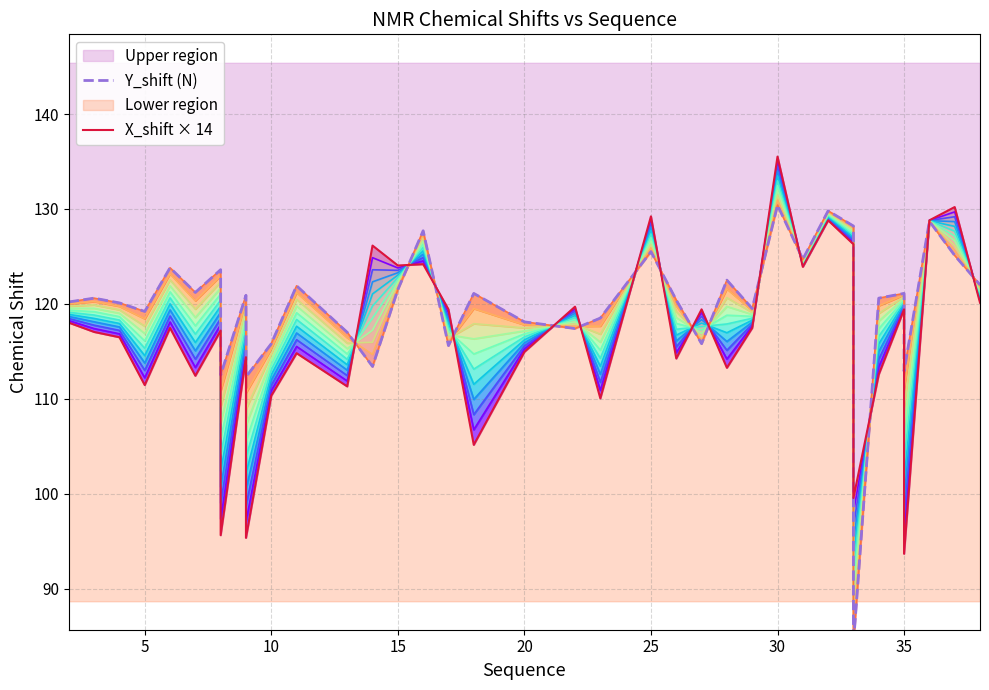

Does the chart display data point markers on the line(s)?

No